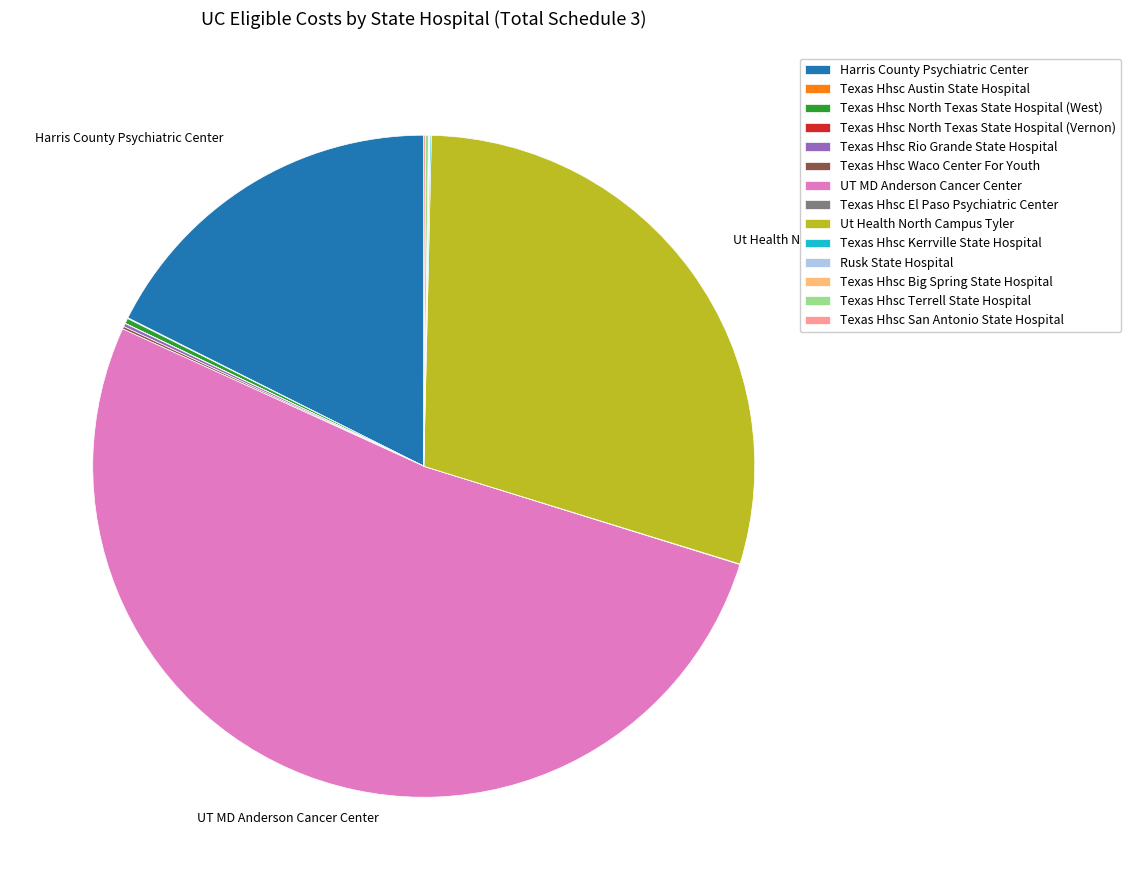

Which slice is the largest?

UT MD Anderson Cancer Center